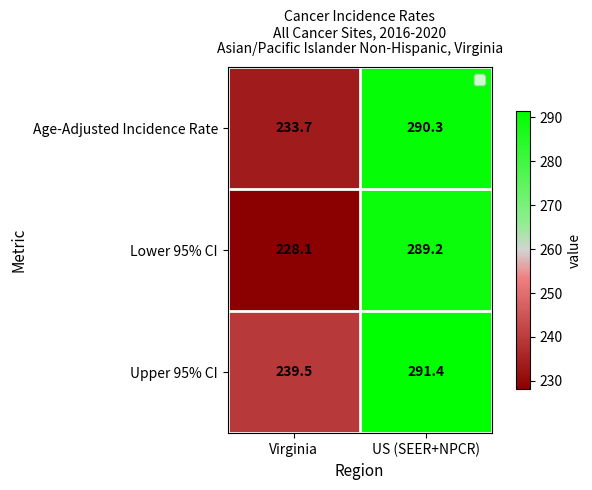

What is the sum of all Upper 95% CI values?

530.9